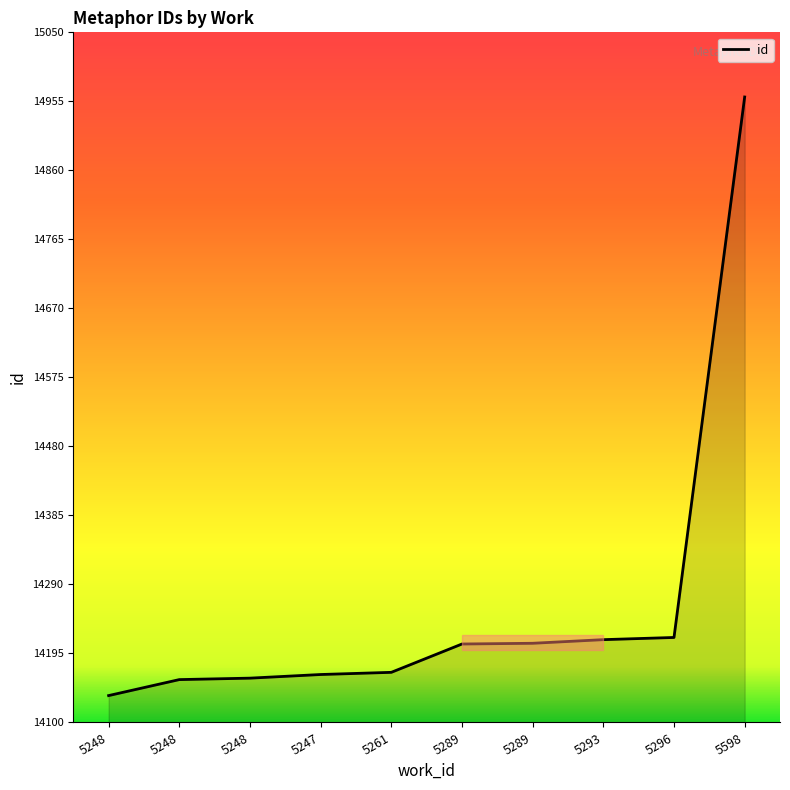

What is the difference between the values at 5248 and 5248?

22